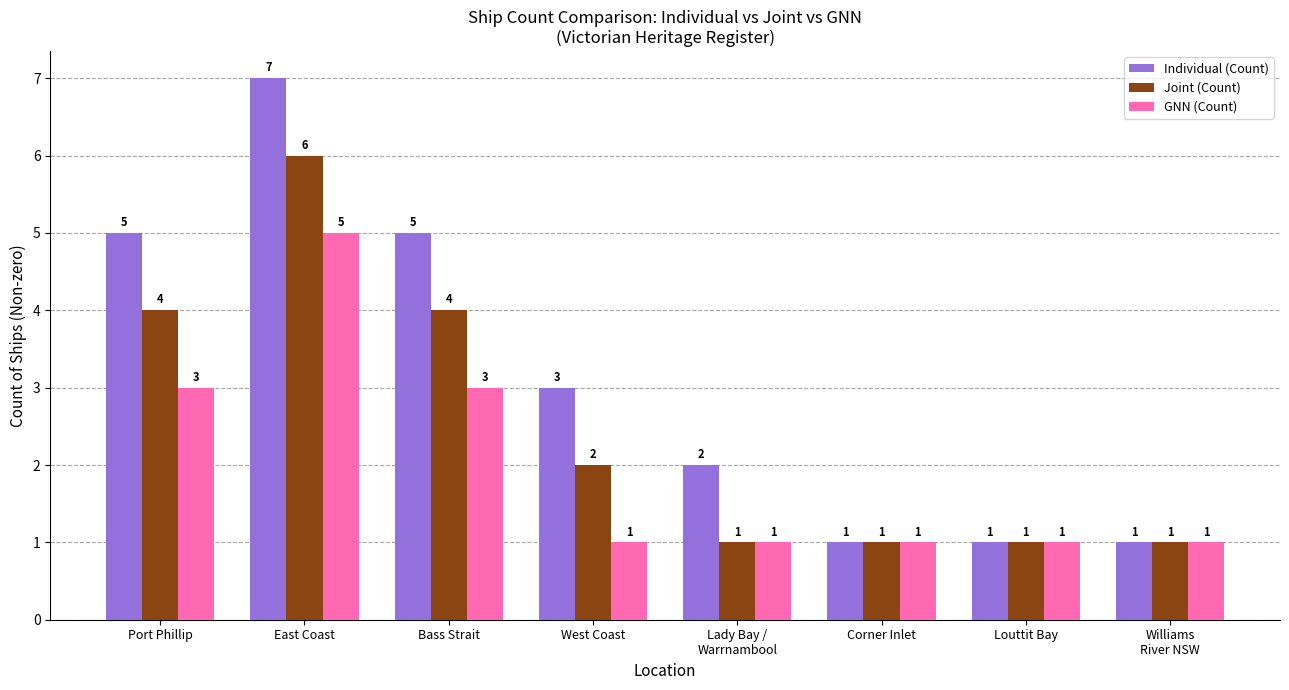

How many values in the Individual (Count) series are below 3?

4